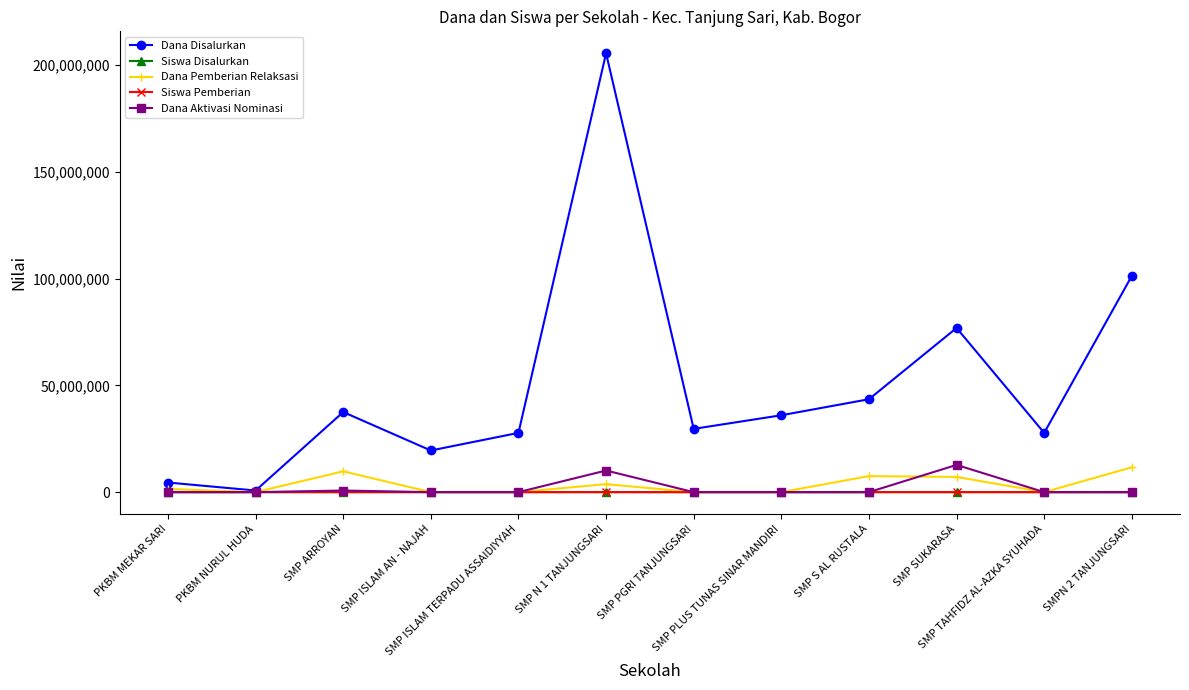

At how many categories does at least one series exceed 72861278?

3